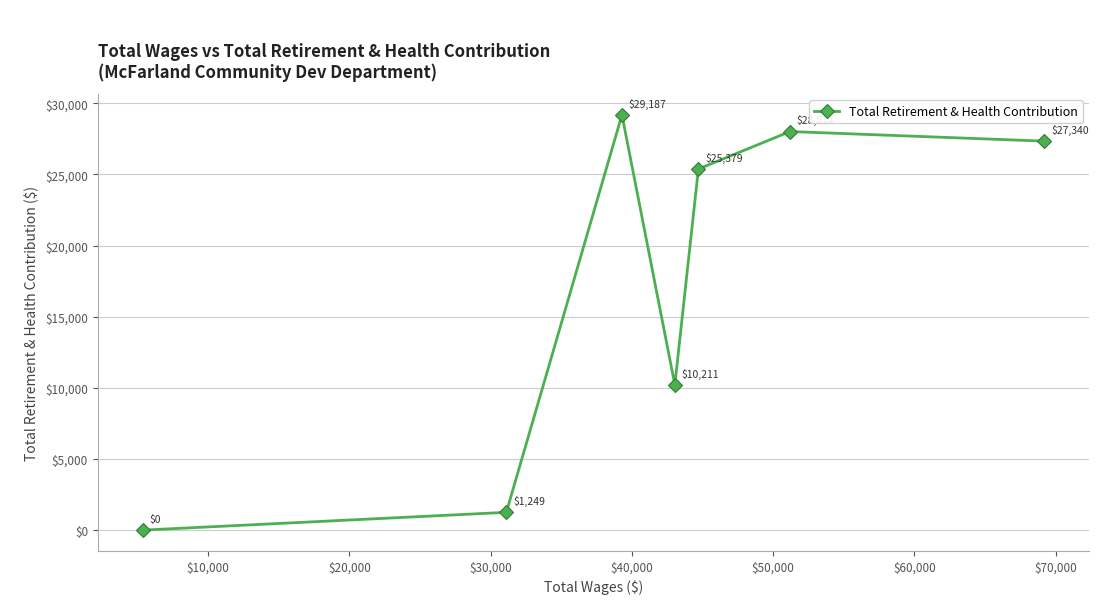

What is the greatest value displayed?

29187